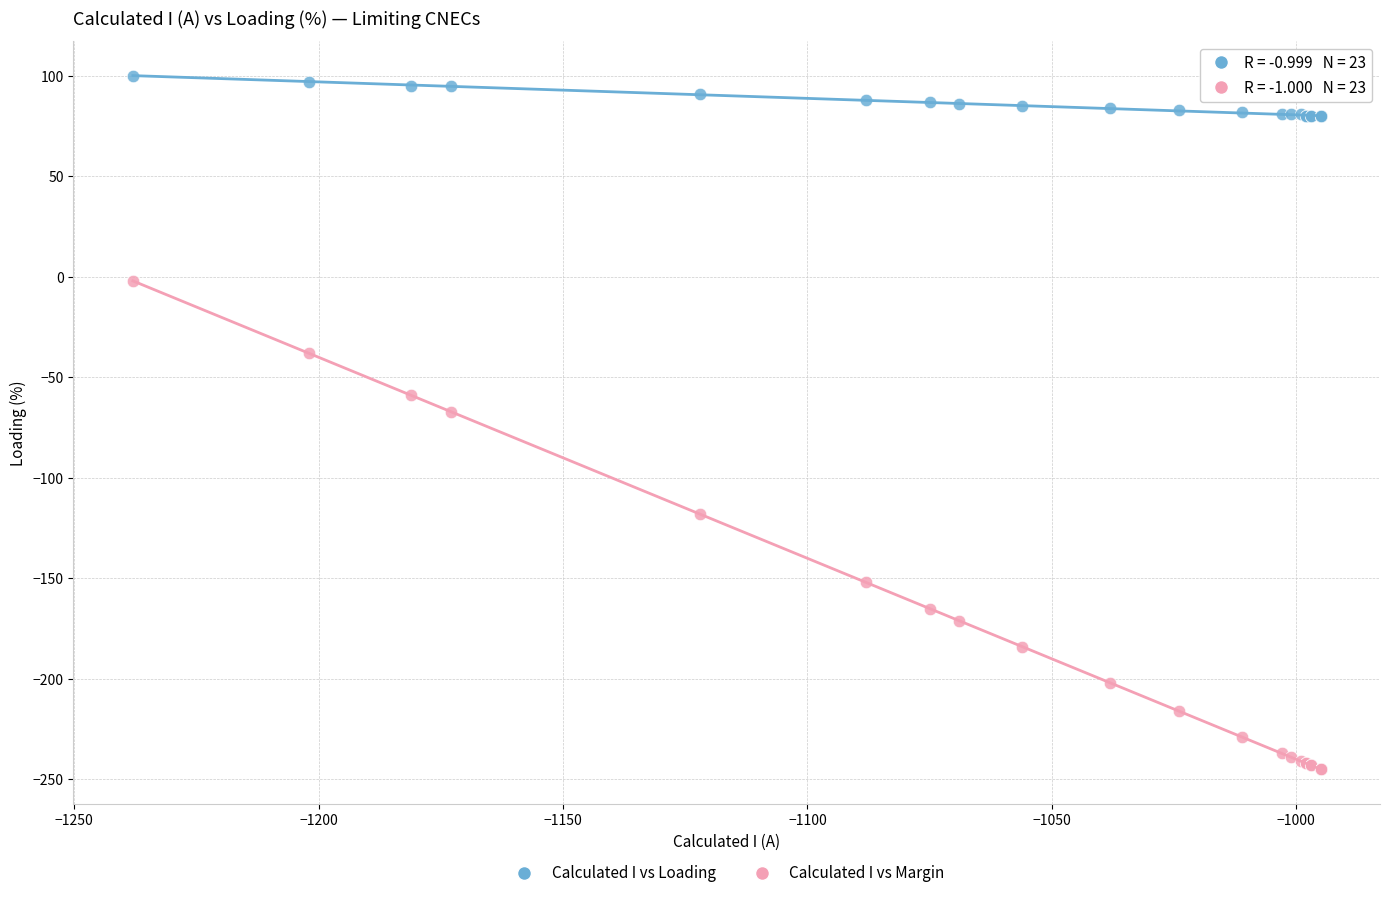

In the Calculated I vs Margin series, what Y value is closest to -123?

-118